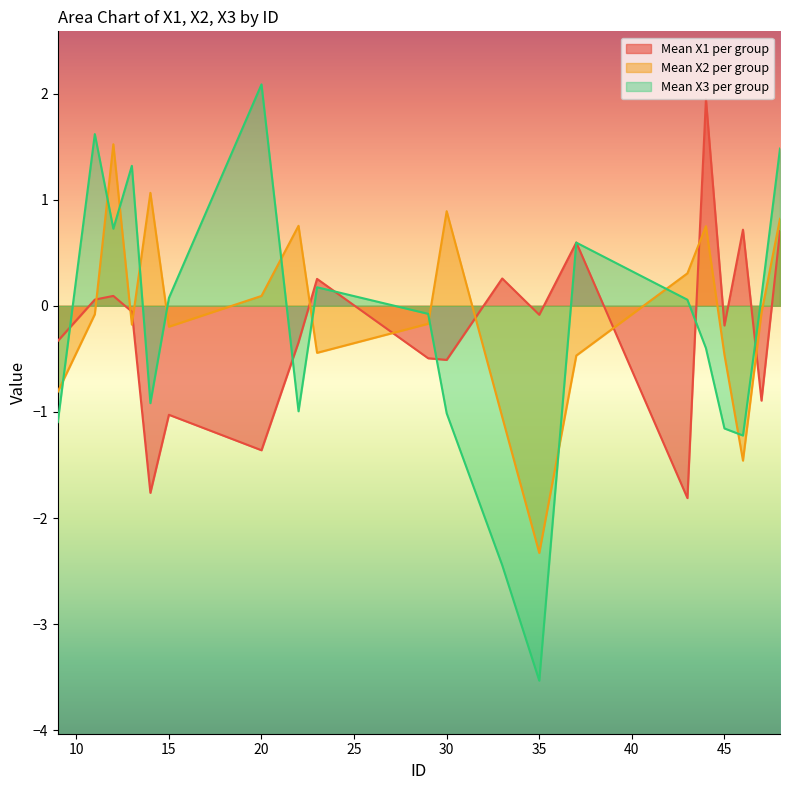

What is the sum of all Mean X3 per group values?

-4.6